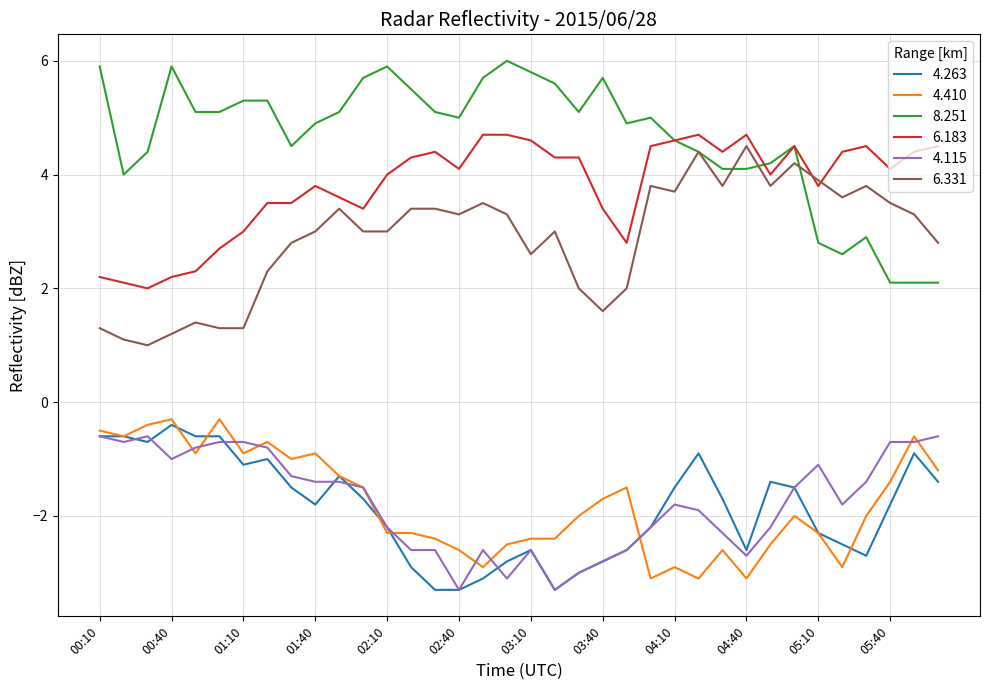

Which series has the largest total across all categories?

8.251